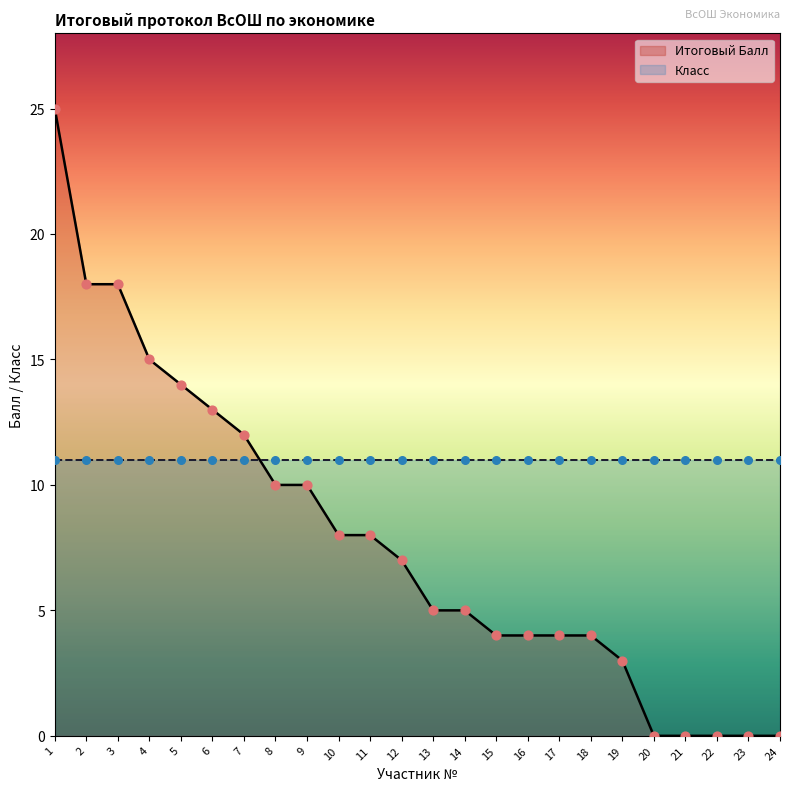

What is the change in value from 6 to 22?

-13